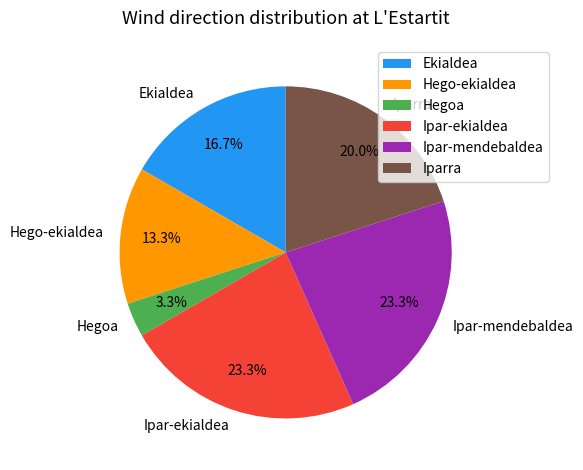

What is the smallest slice in the pie chart?

Hegoa